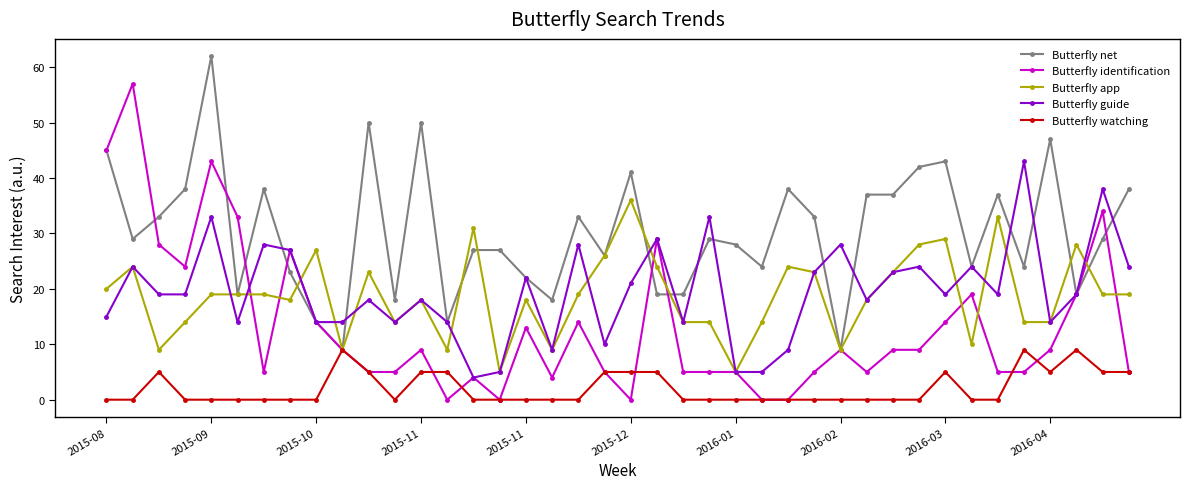

True or false: Butterfly guide and Butterfly watching cross at least once.

False